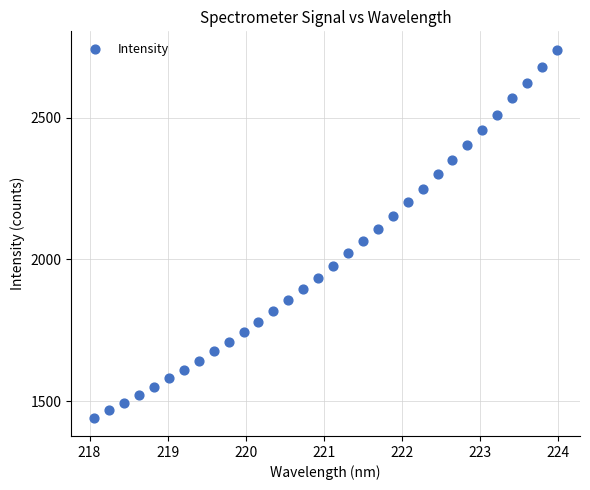

What is the range of X values (max minus min)?

5.9